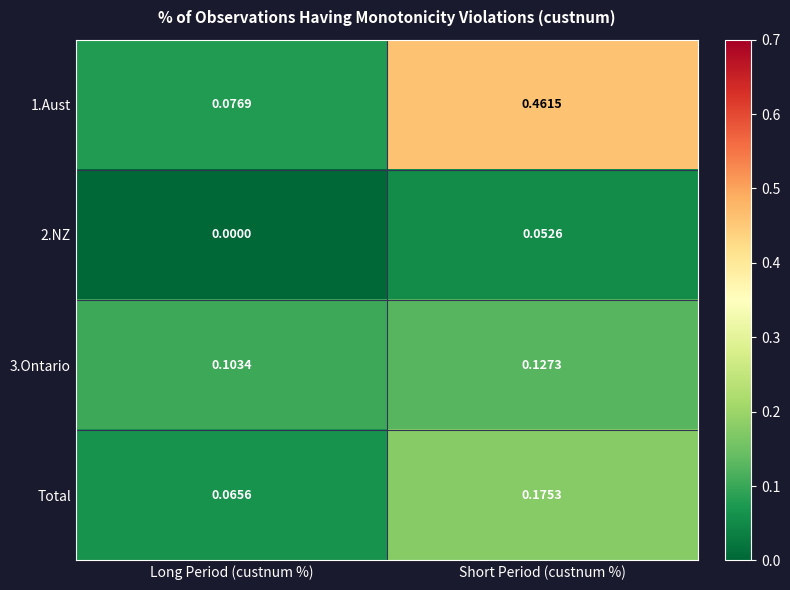

Rank the categories by 3.Ontario value from lowest to highest.

Long Period (custnum %), Short Period (custnum %)